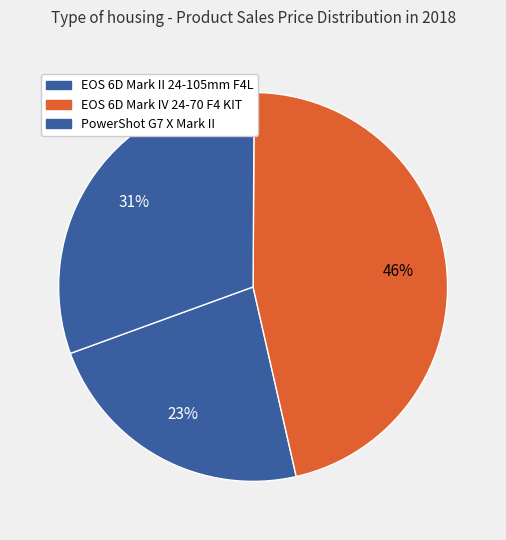

How many segments does this pie chart have?

3